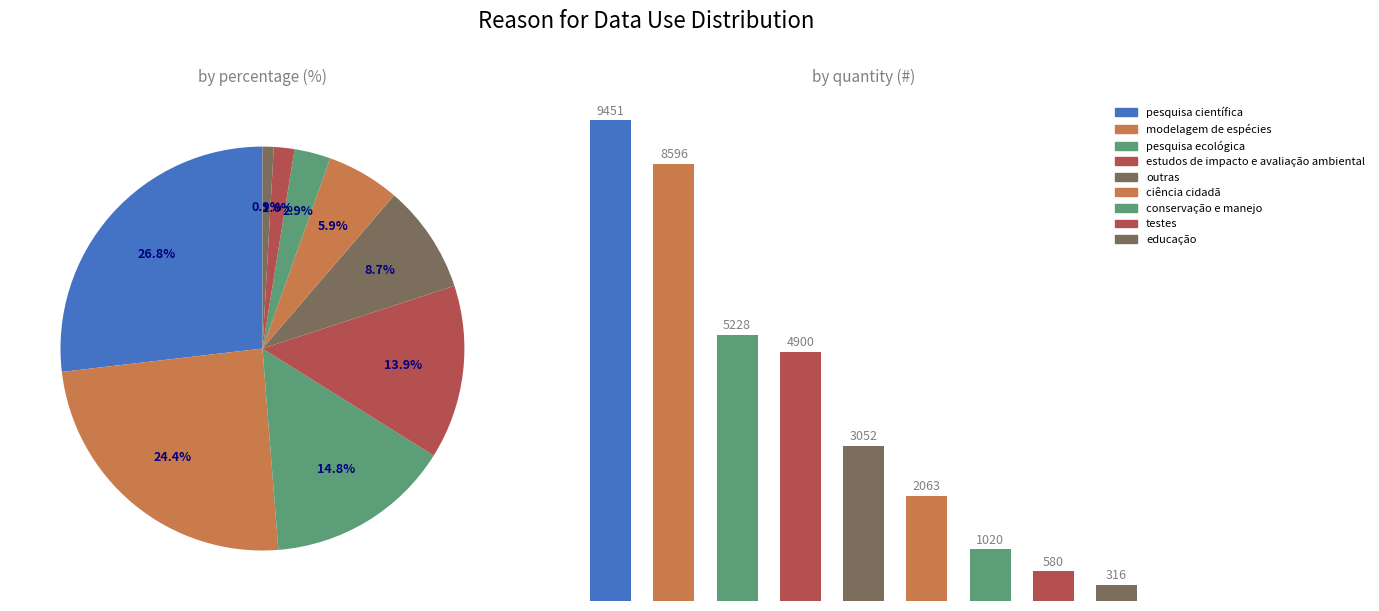

List the labels in order of value, smallest first.

8, 7, 6, 5, 4, 3, 2, 1, 0